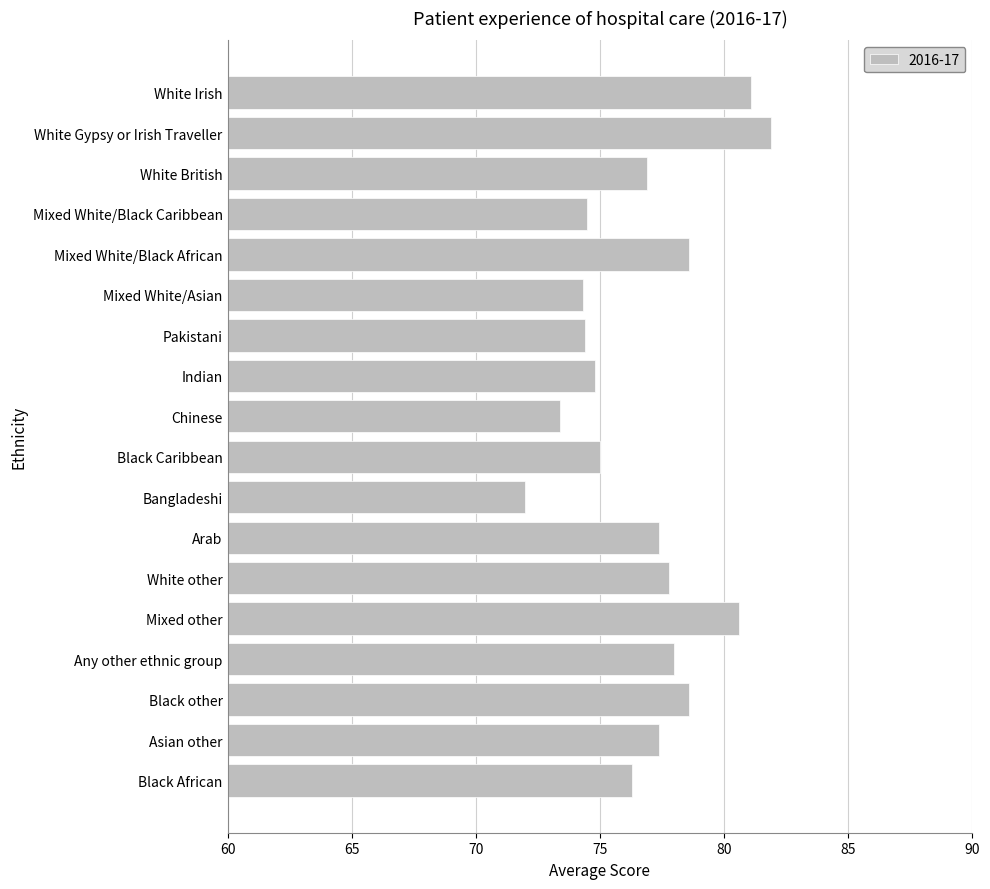

Approximately how many times larger is the value at White Irish compared to Mixed White/Black Caribbean?

1.1